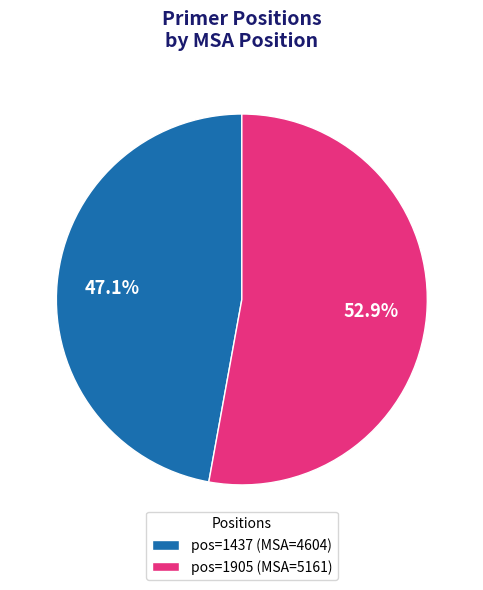

What percentage is NOT represented by pos=1437 (MSA=4604)?

52.9%